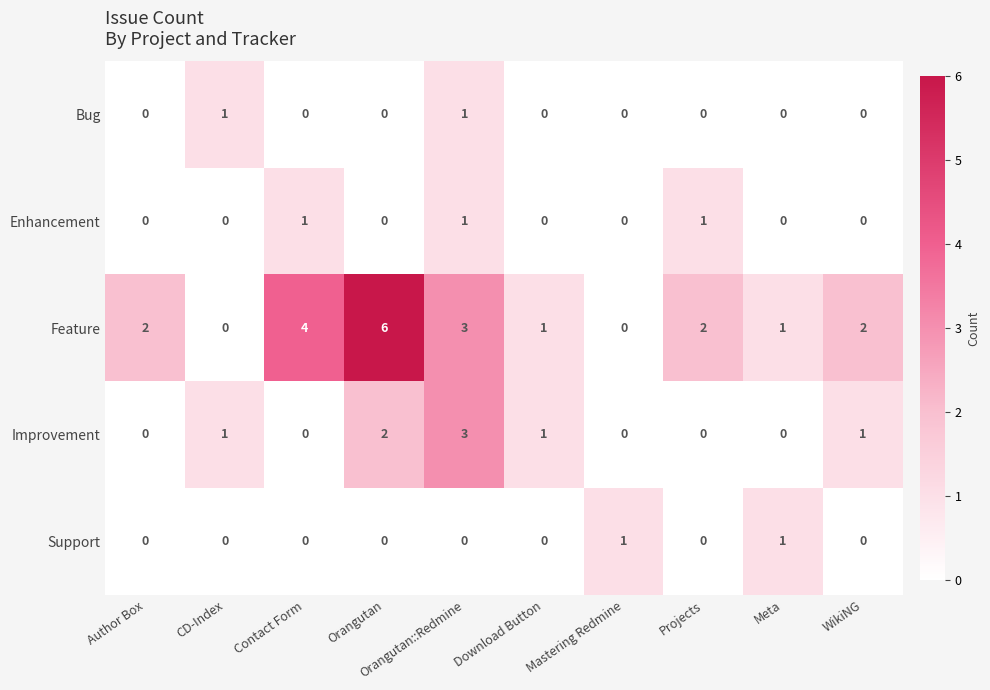

How many series are shown in this chart?

5